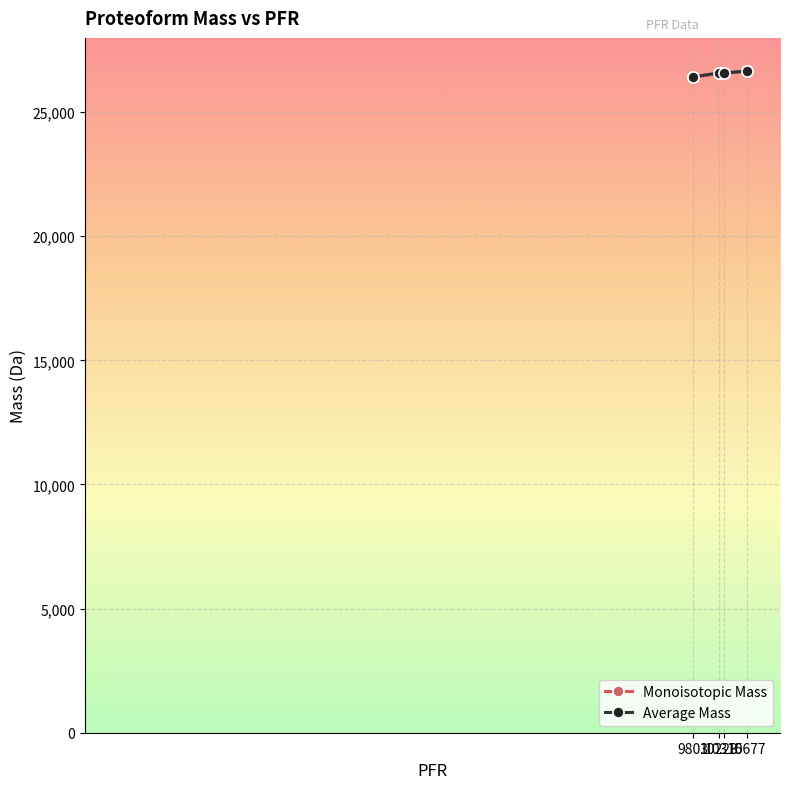

What is the difference between the highest and lowest values at 10223?

16.3